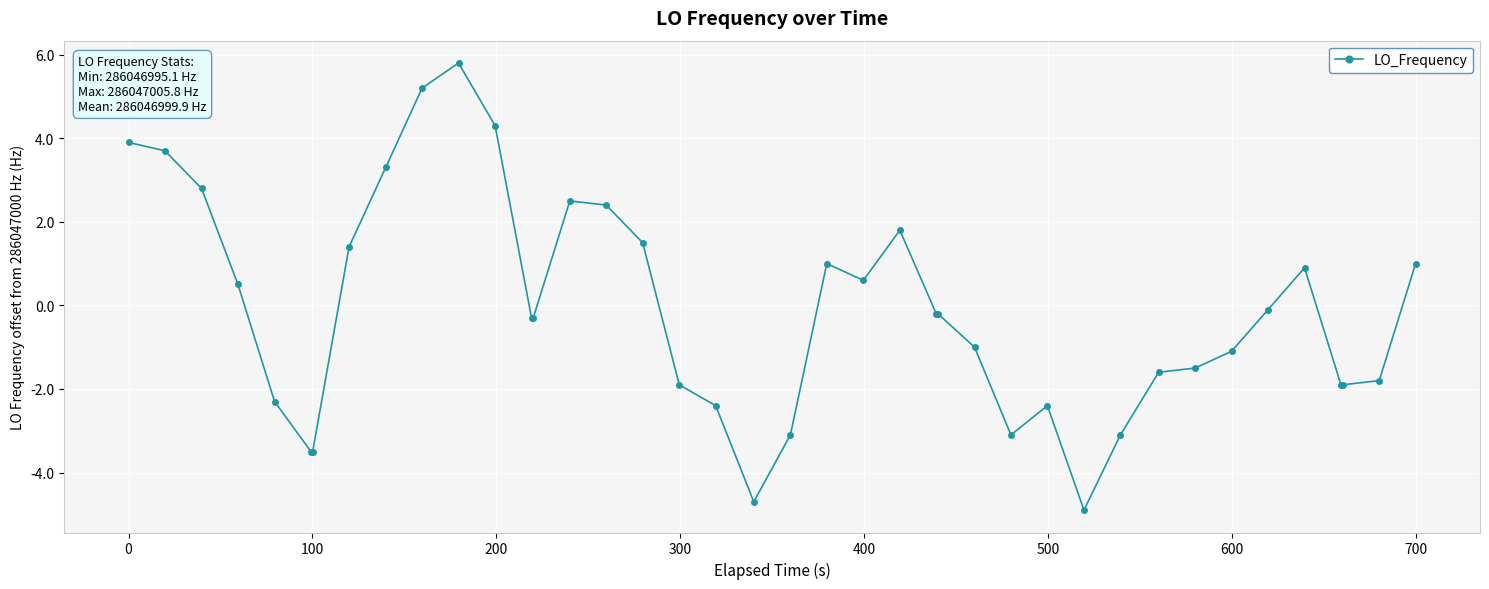

What is the value of the 36th point from the left?

0.9